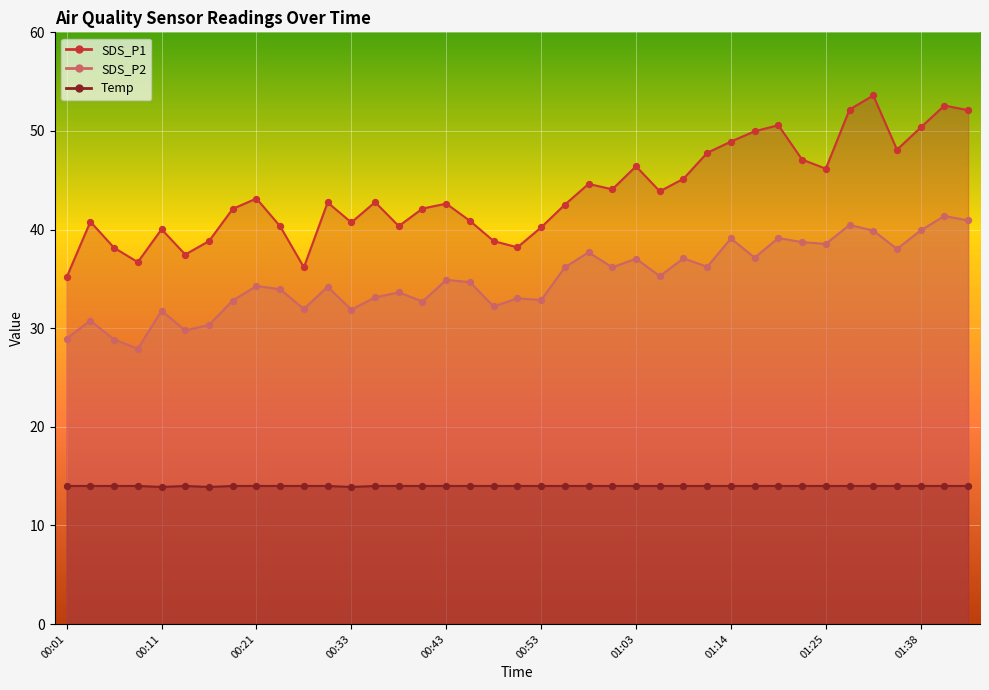

Which series has the largest total across all categories?

SDS_P1